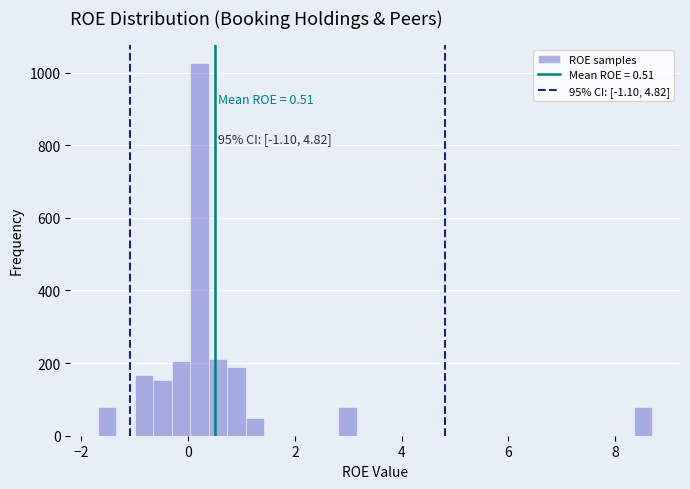

Read against the x-axis, roughly where is the centre of the tallest bar?

0.2